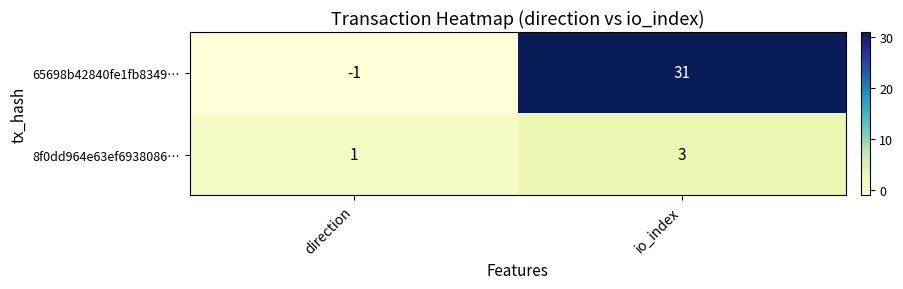

Rank the series by their average value, from highest to lowest.

65698b42840fe1fb8349…, 8f0dd964e63ef6938086…